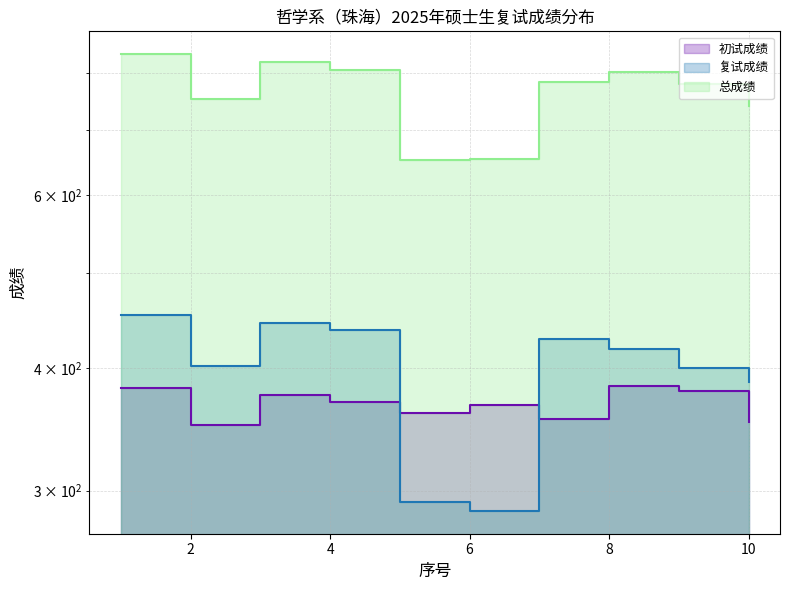

At which category is the sum across all series the highest?

1